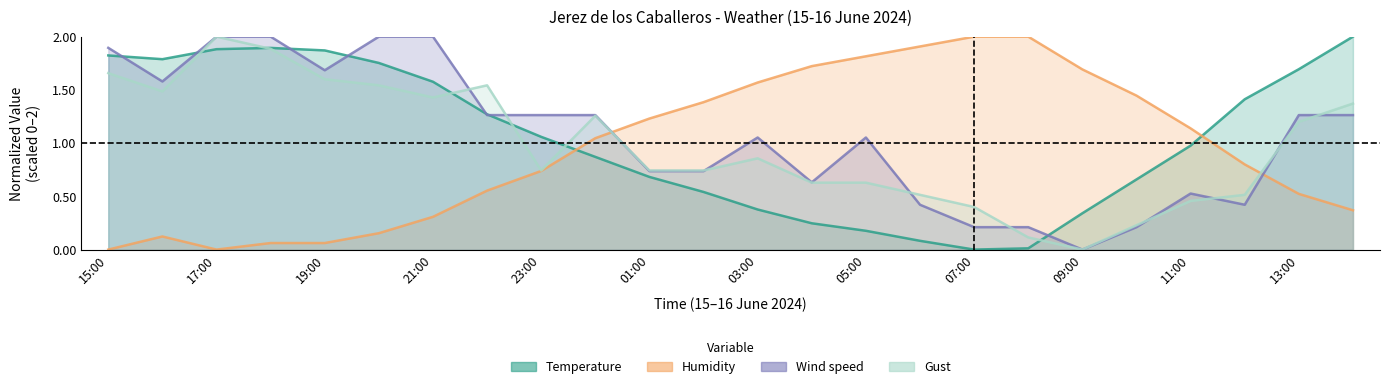

Which has a higher value, 20:00 or 23:00?

20:00